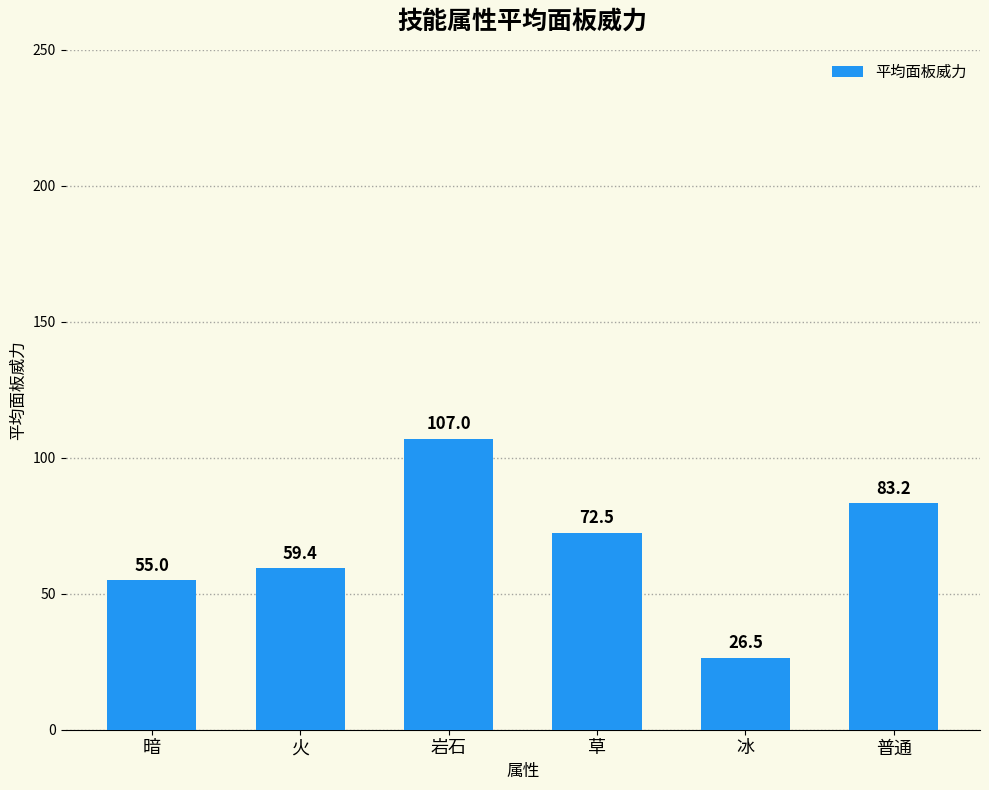

Where does the data first go above 72?

岩石